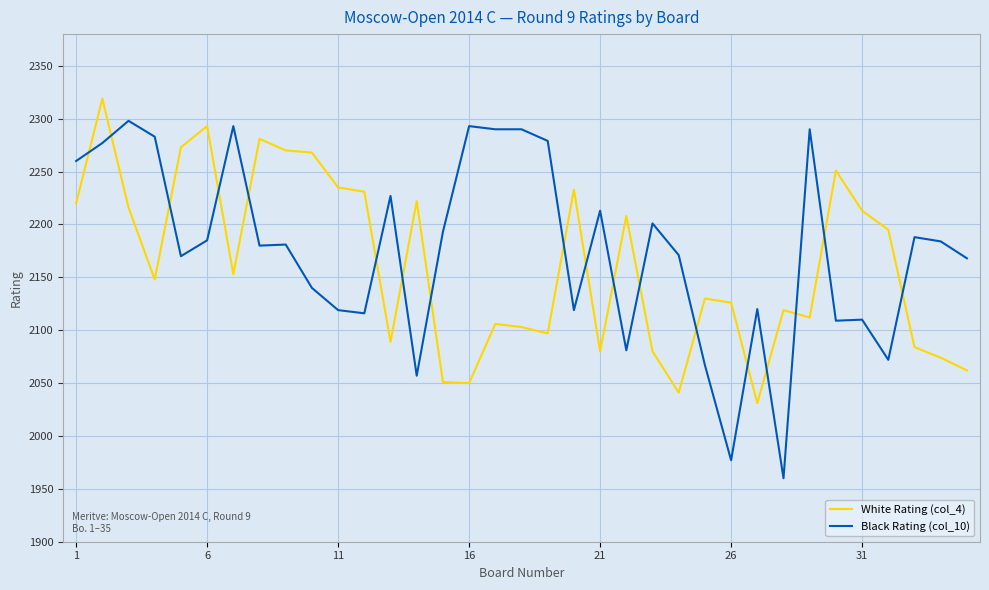

Does the chart display data point markers on the line(s)?

No